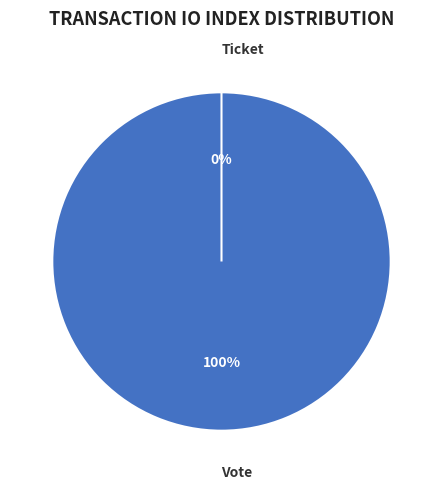

Which category accounts for the majority?

Vote